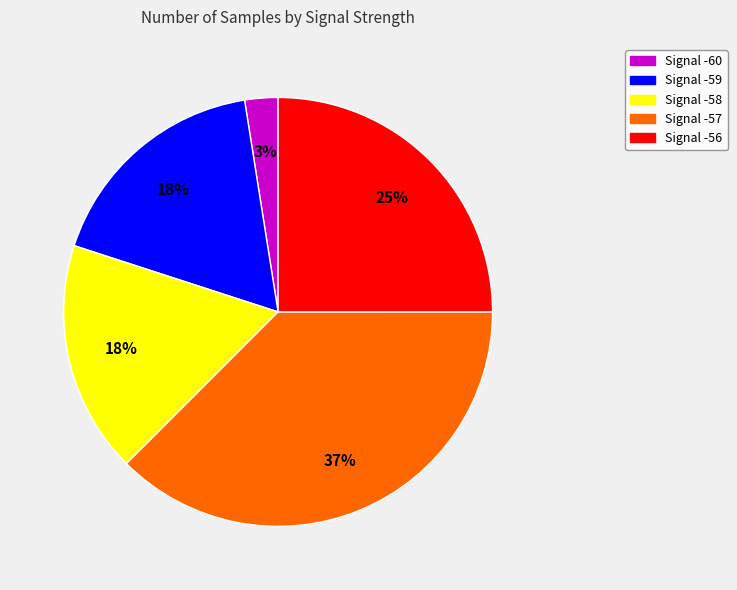

To the nearest percent, what is the average slice percentage?

20%